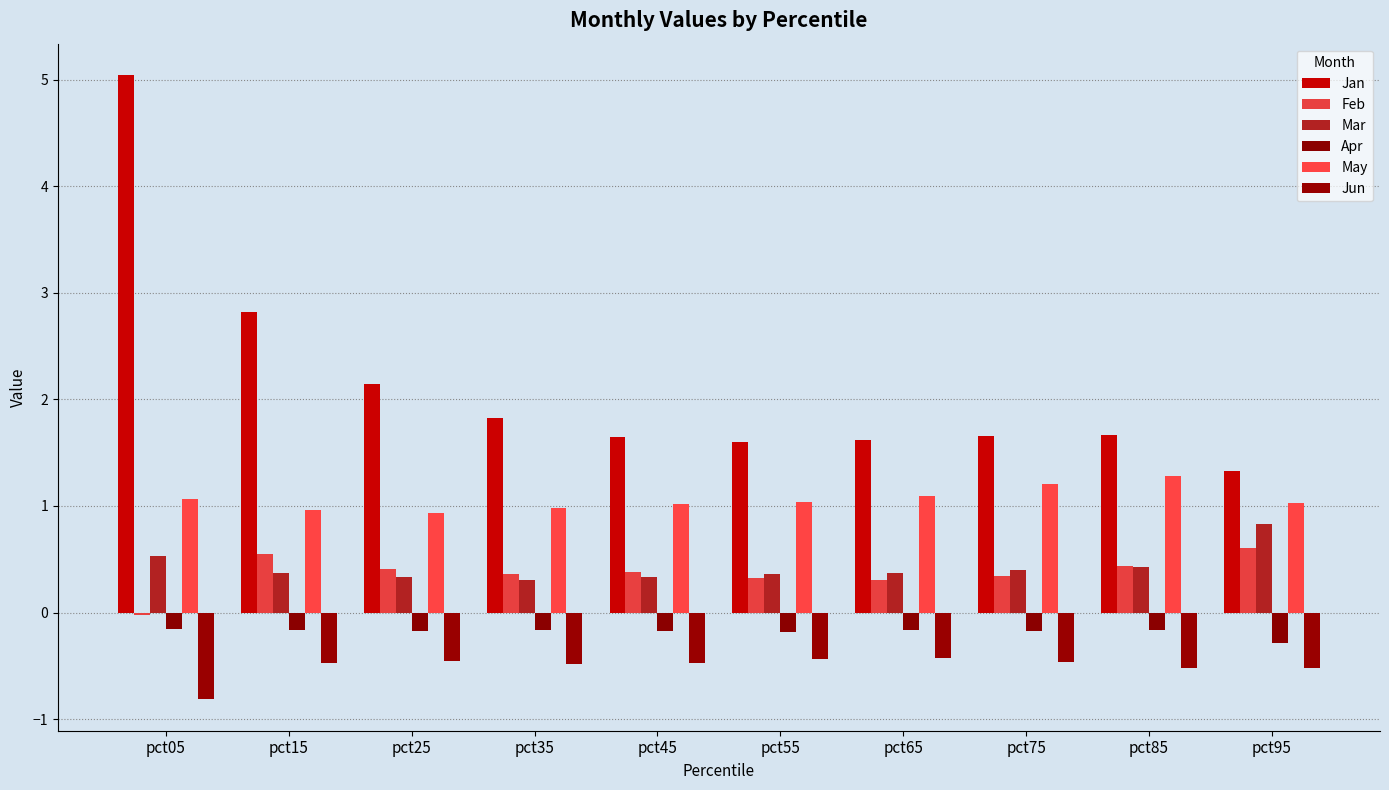

Where is Feb nearest to the value 0?

pct05